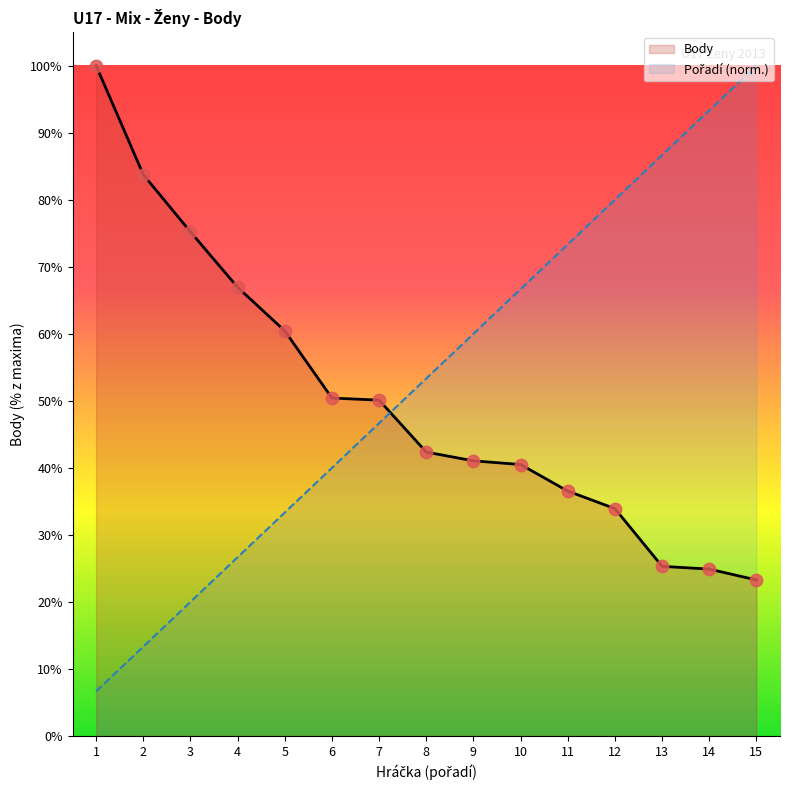

At which category is the sum across all series the highest?

15